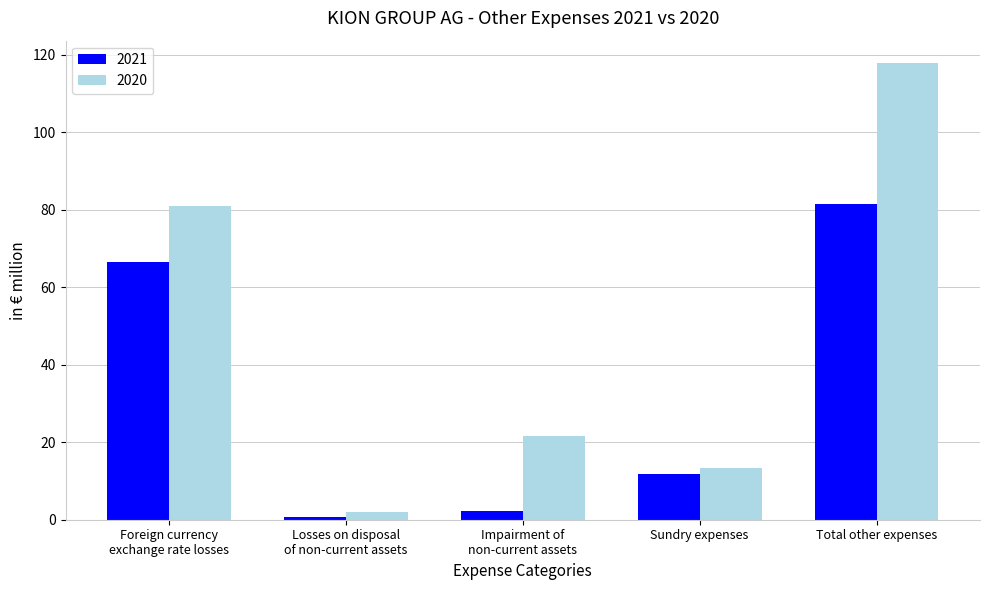

Which series has the largest total across all categories?

2020